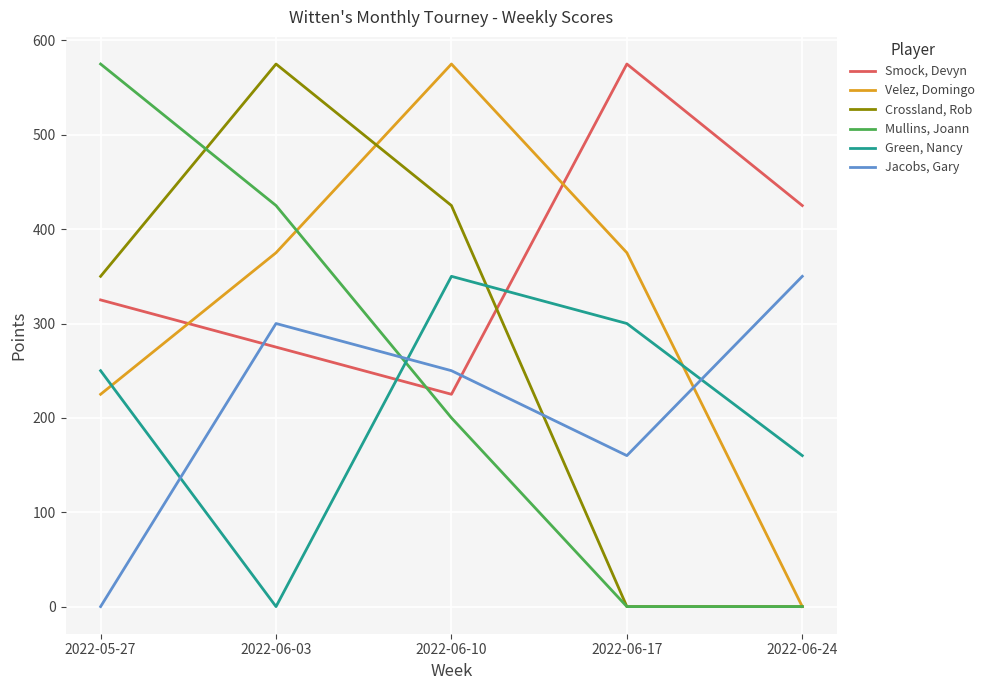

At which label is Velez, Domingo closest to 287?

2022-05-27